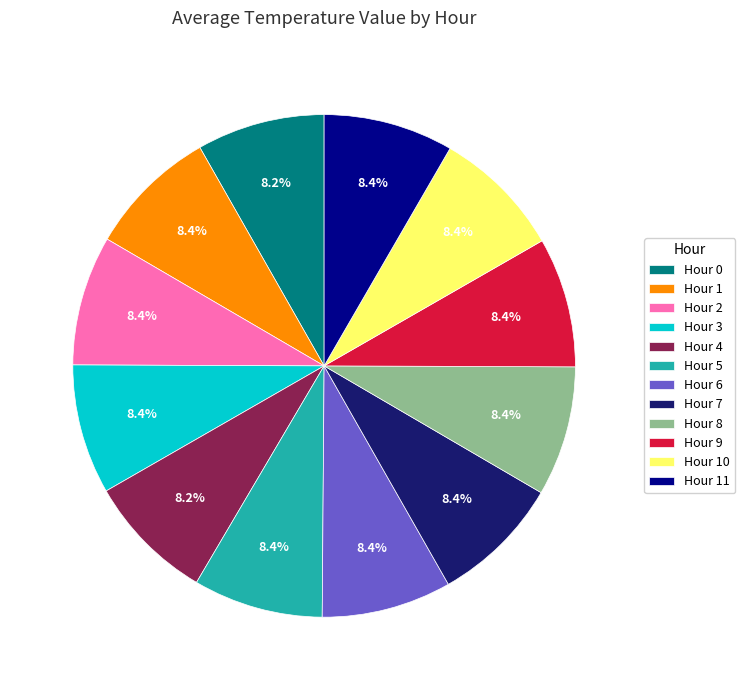

The Hour 10 slice represents 3% of the pie. True or false?

False